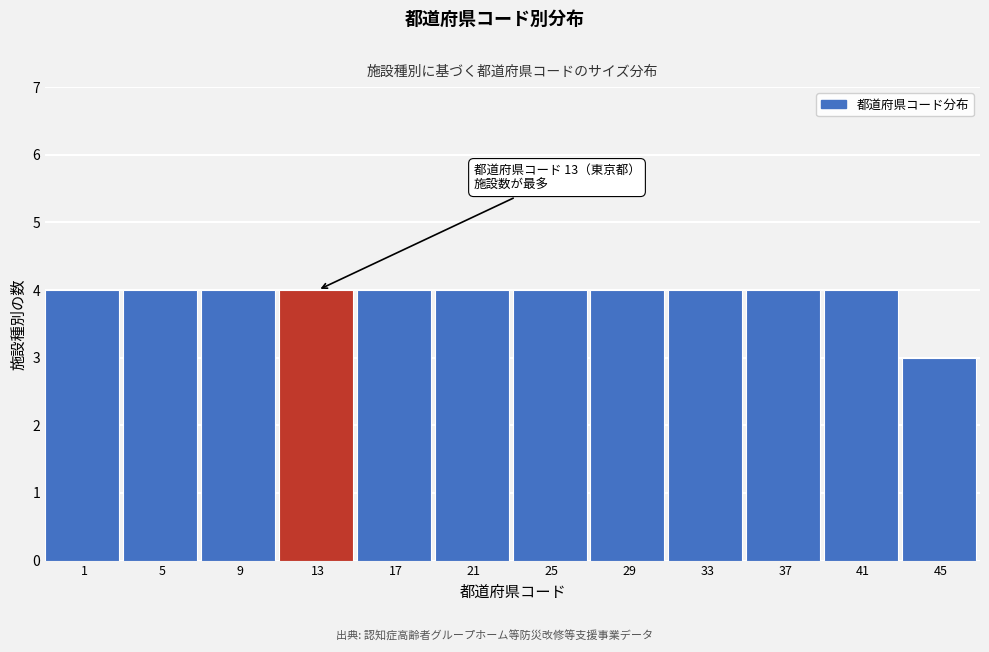

Reading left to right, what are all the values shown in this chart?

1=4	5=4	9=4	13=4	17=4	21=4	25=4	29=4	33=4	37=4	41=4	45=3